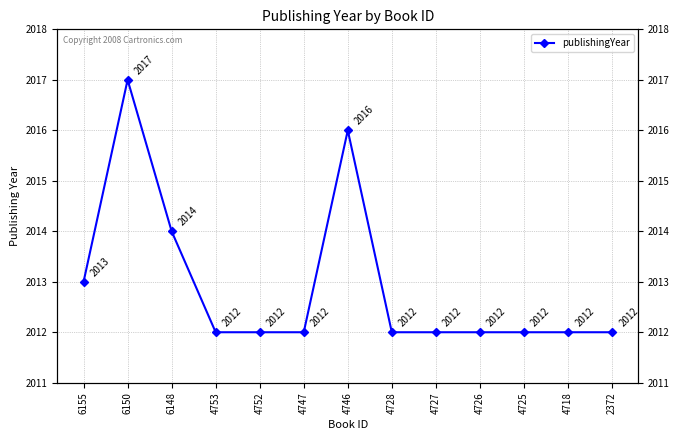

Does the chart display data point markers on the line(s)?

Yes